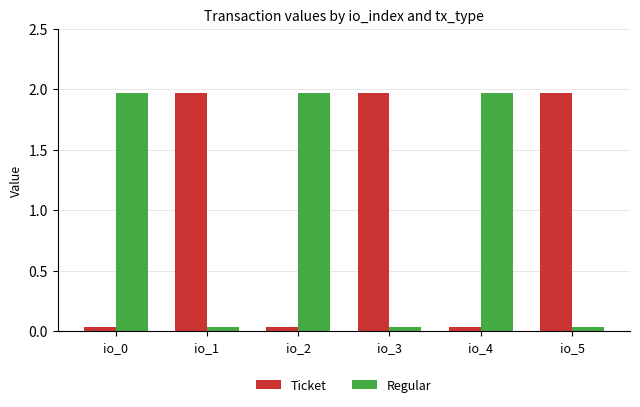

True or false: Regular has a value of 1.0 at io_4.

False